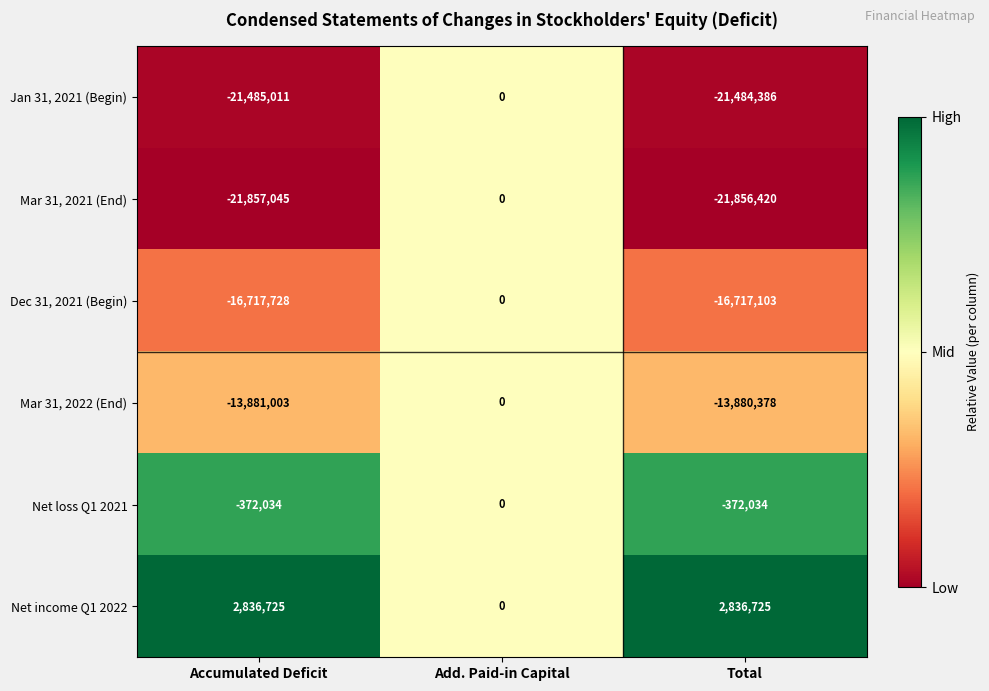

What is the difference between the highest and lowest values at Accumulated Deficit?

24693770